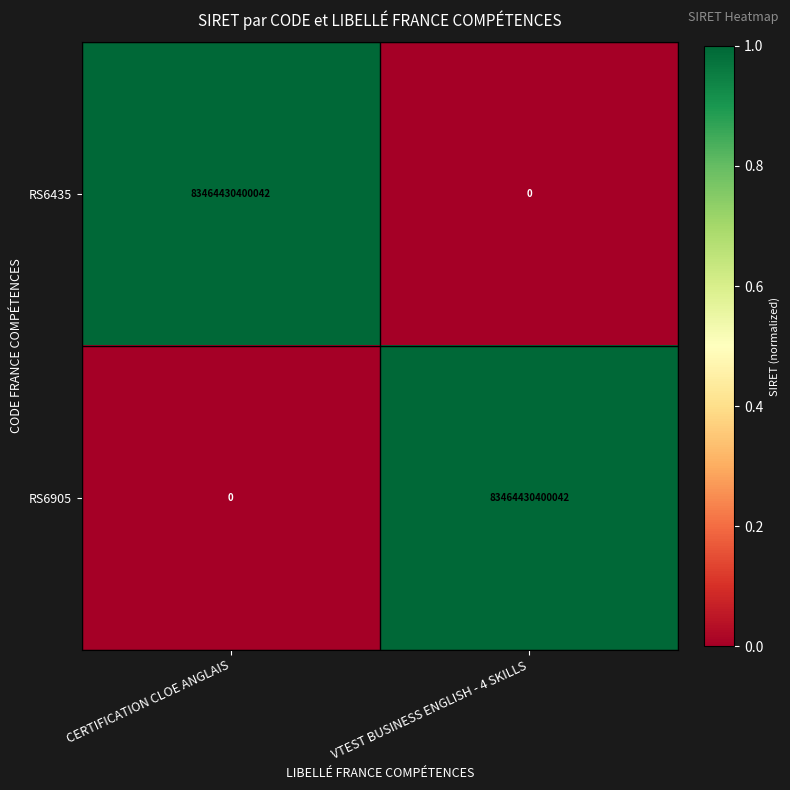

List the labels in order of RS6435 value, smallest first.

VTEST BUSINESS ENGLISH - 4 SKILLS, CERTIFICATION CLOE ANGLAIS